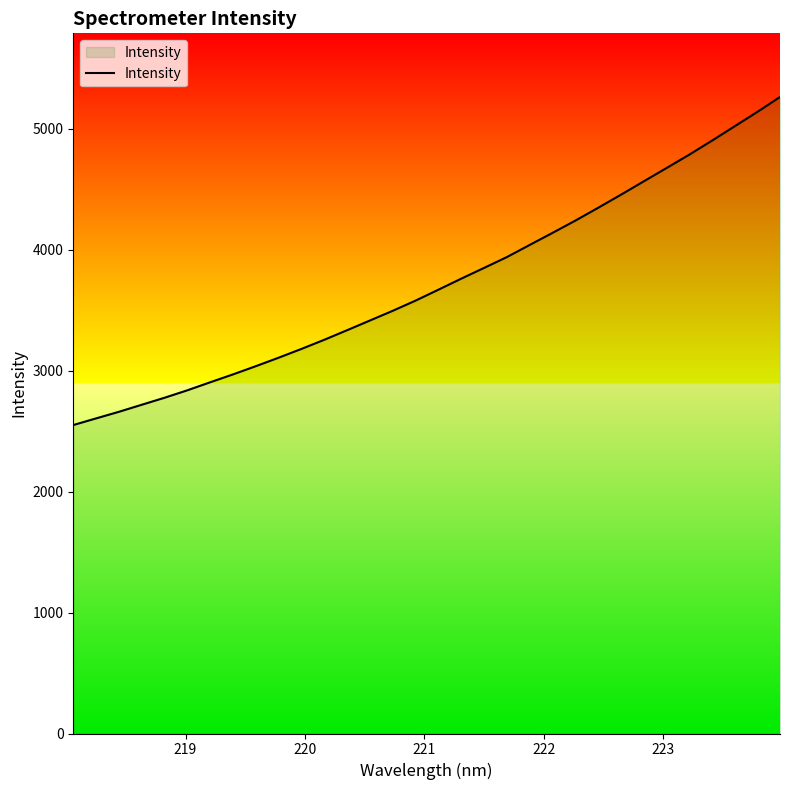

Does the chart have visible grid lines?

No